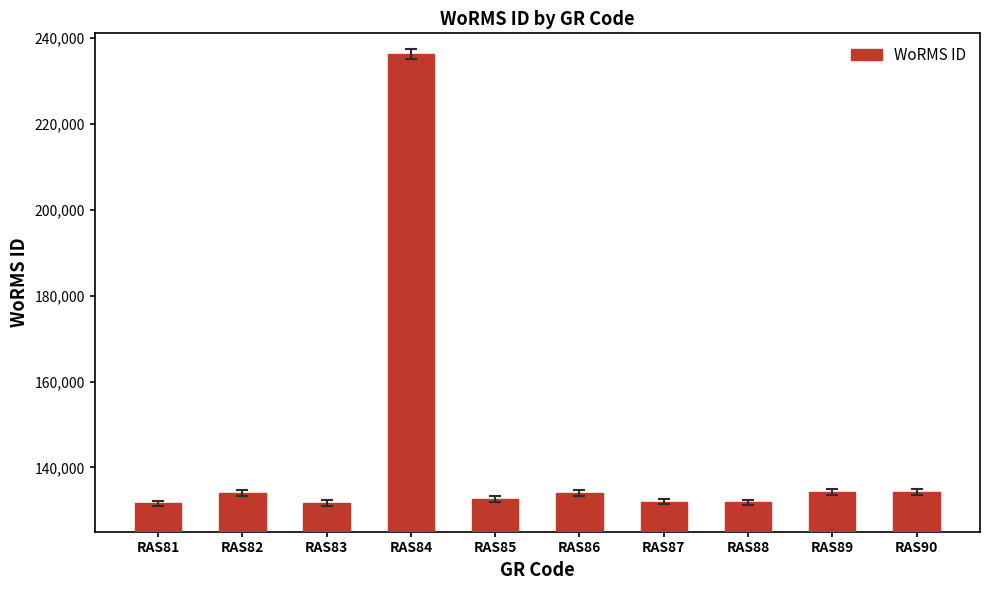

The value at RAS86 is 134057. True or false?

True